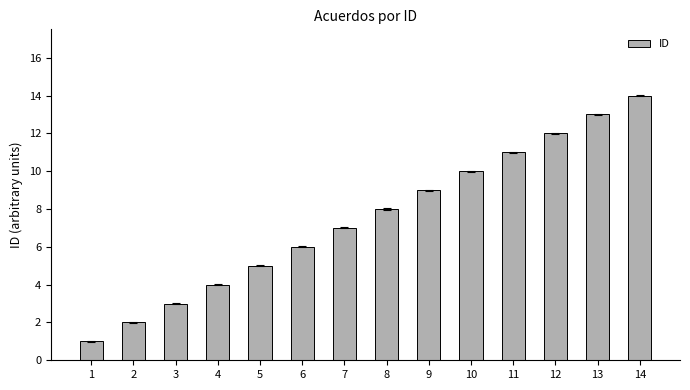

What is the ratio of the value at 6 to the value at 12?

0.5